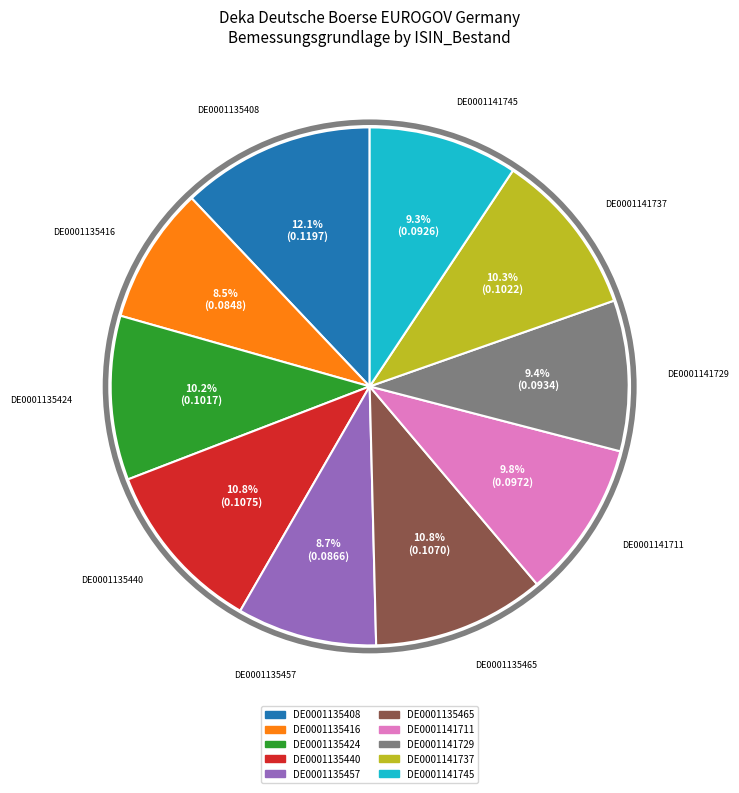

Which category has the biggest portion of the pie?

DE0001135408